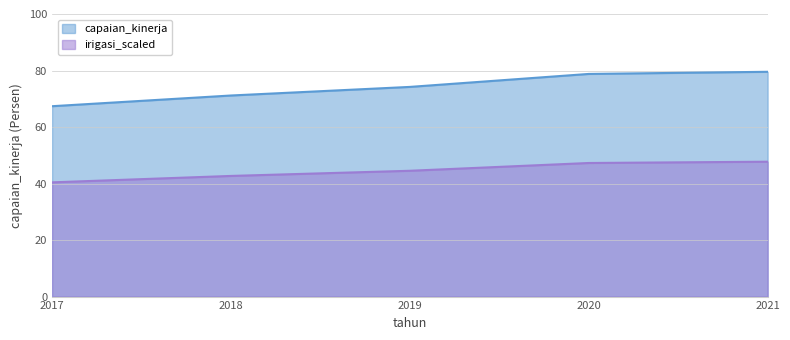

What value does the data have at 2017?

67.4